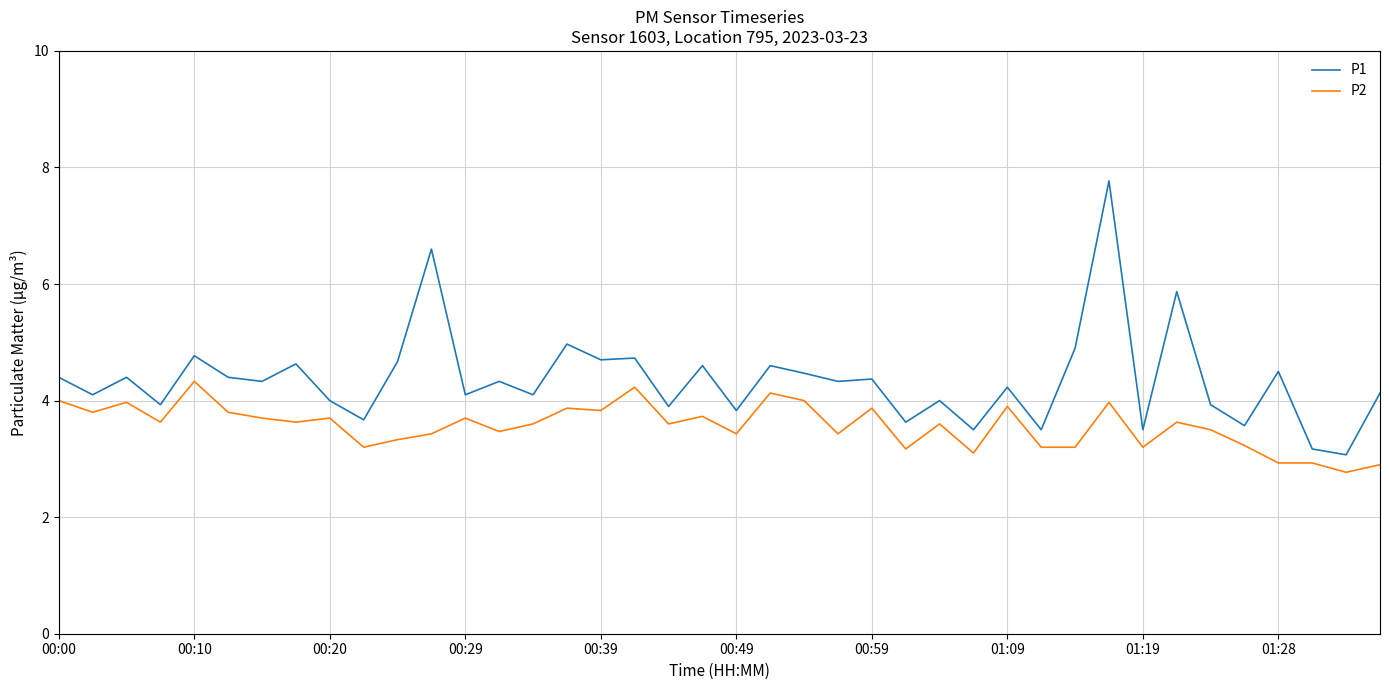

What is the difference between the maximum and minimum values in the P1 series?

4.7